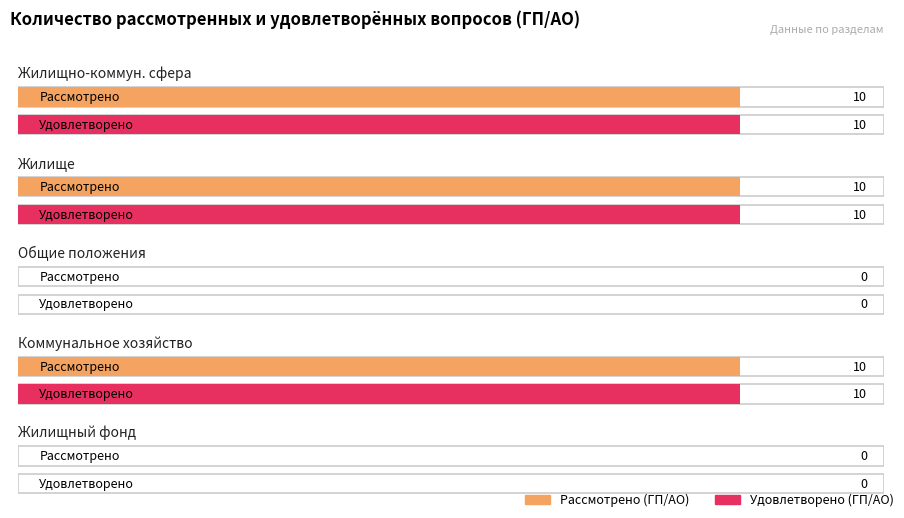

How many groups of bars are there?

5